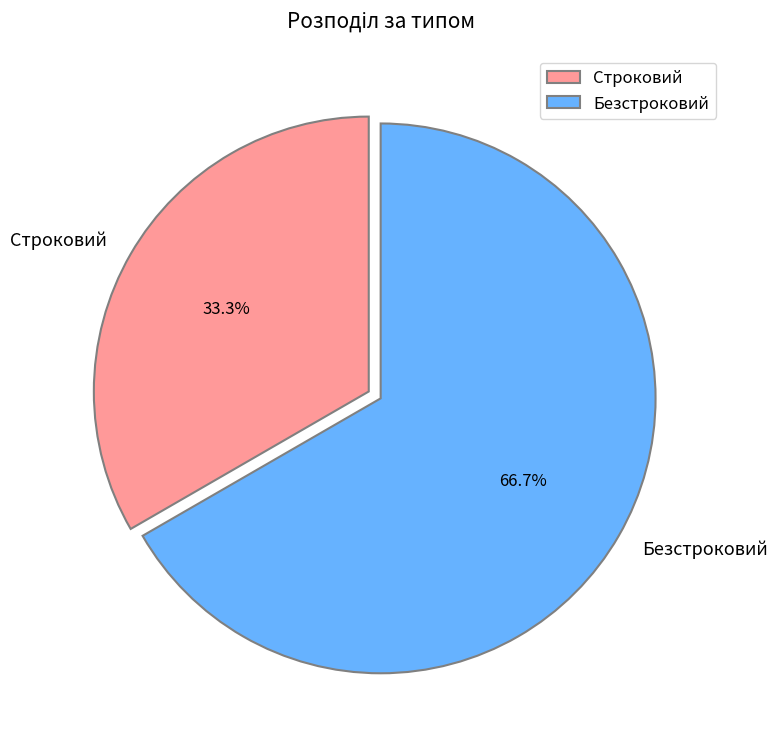

Which slice is the smallest?

Строковий